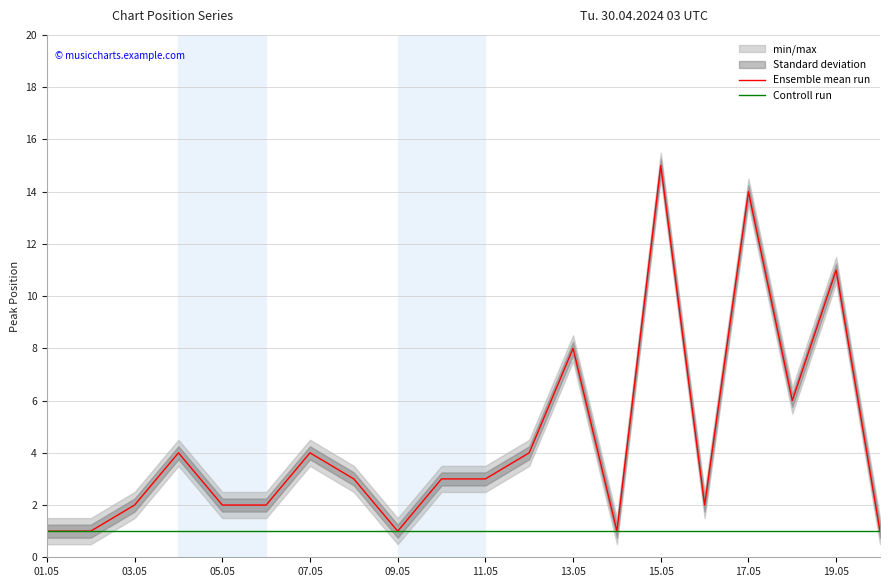

What is the highest value of the Ensemble mean run series?

15